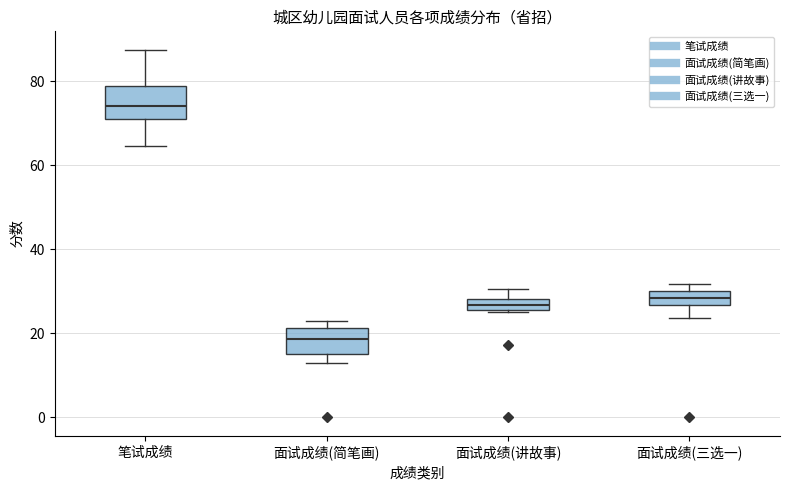

Where is the lower edge of the box for 面试成绩(三选一) on the y-axis? The values are not printed on the chart, so give them approximately, as read against the axis.

26